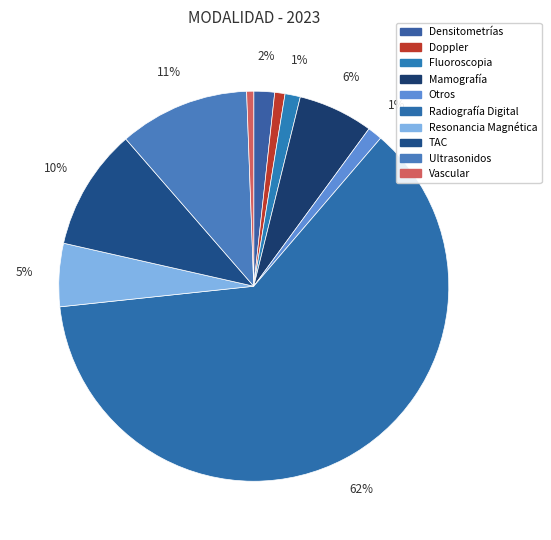

How many slices are in this pie chart?

10